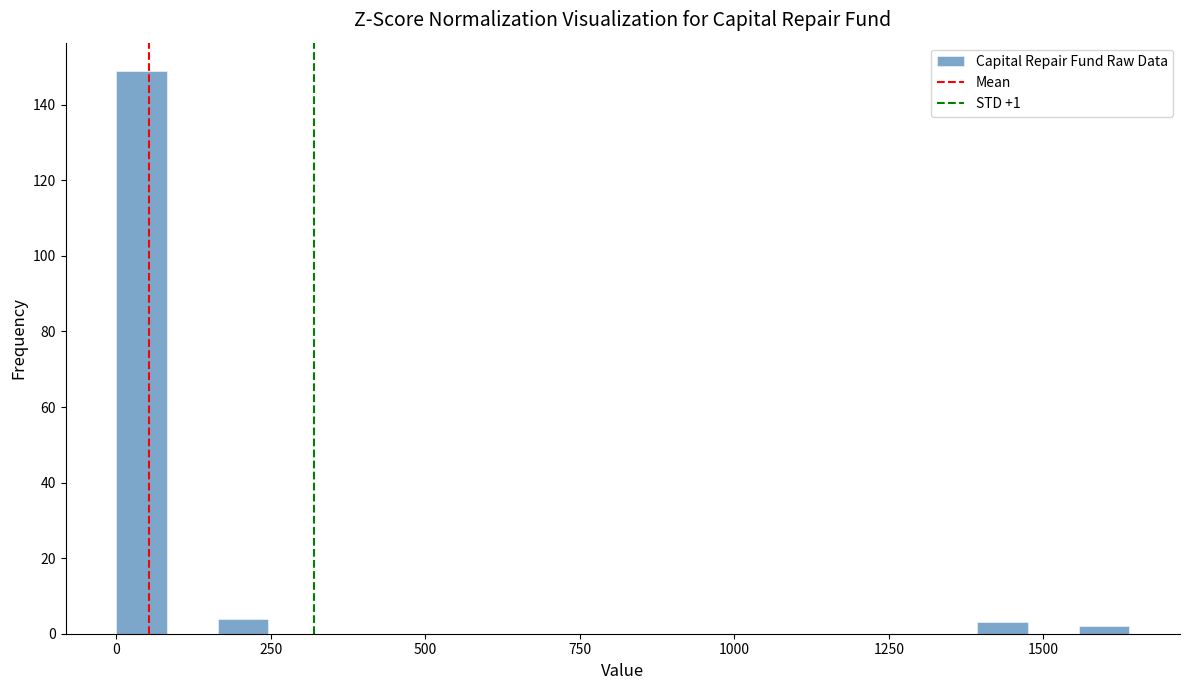

Read against the x-axis, roughly where is the centre of the tallest bar?

50